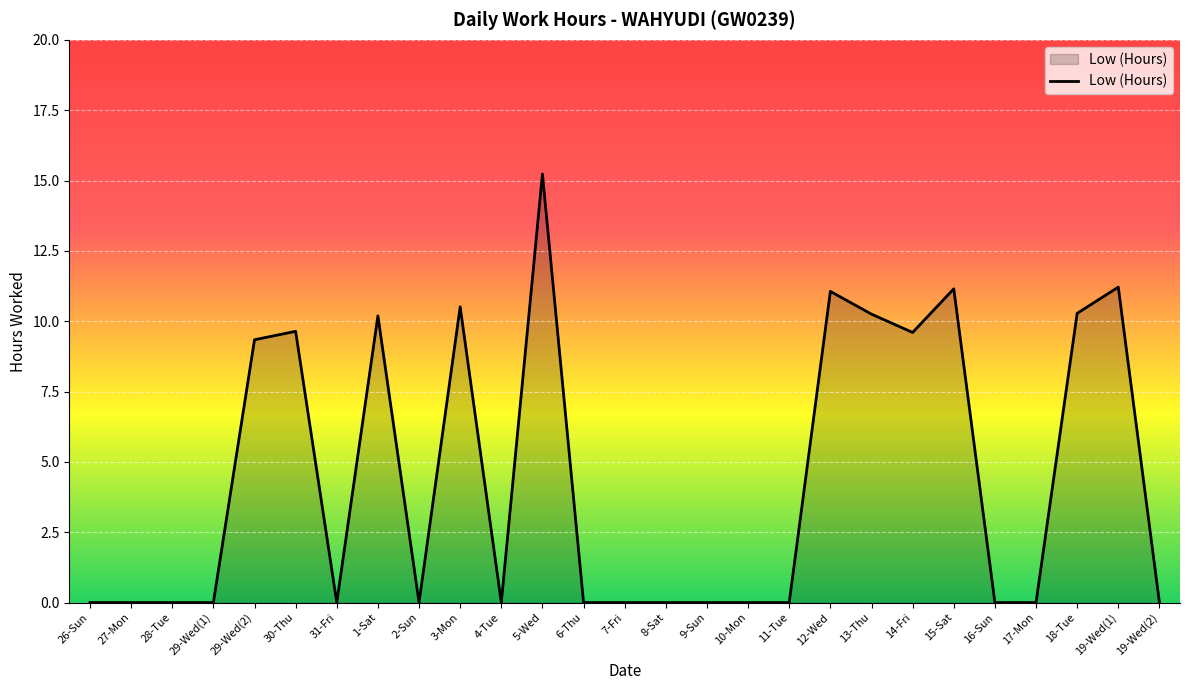

What position from the right is 9-Sun?

12